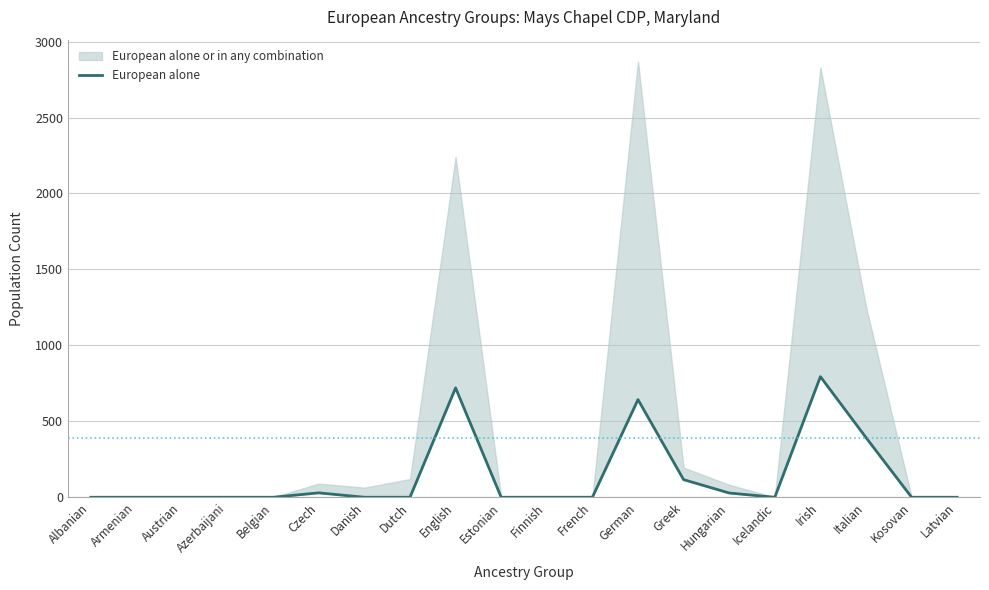

Which category has the highest value across all series?

Irish